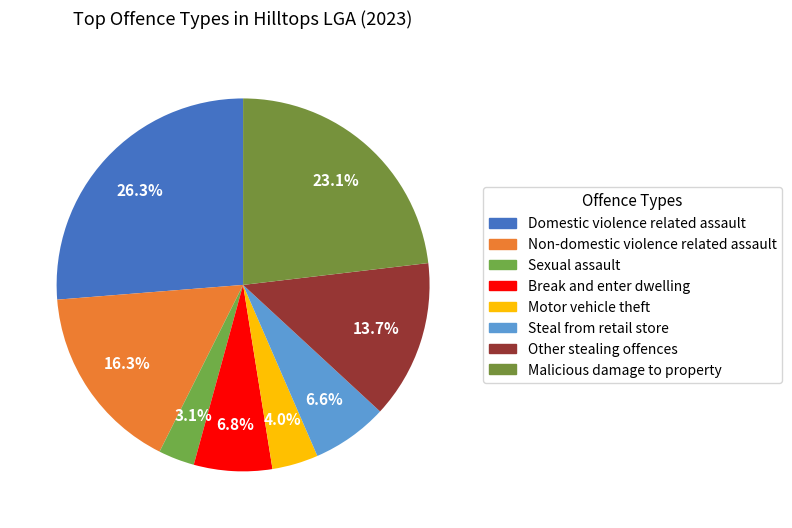

Count the number of slices in the pie.

8